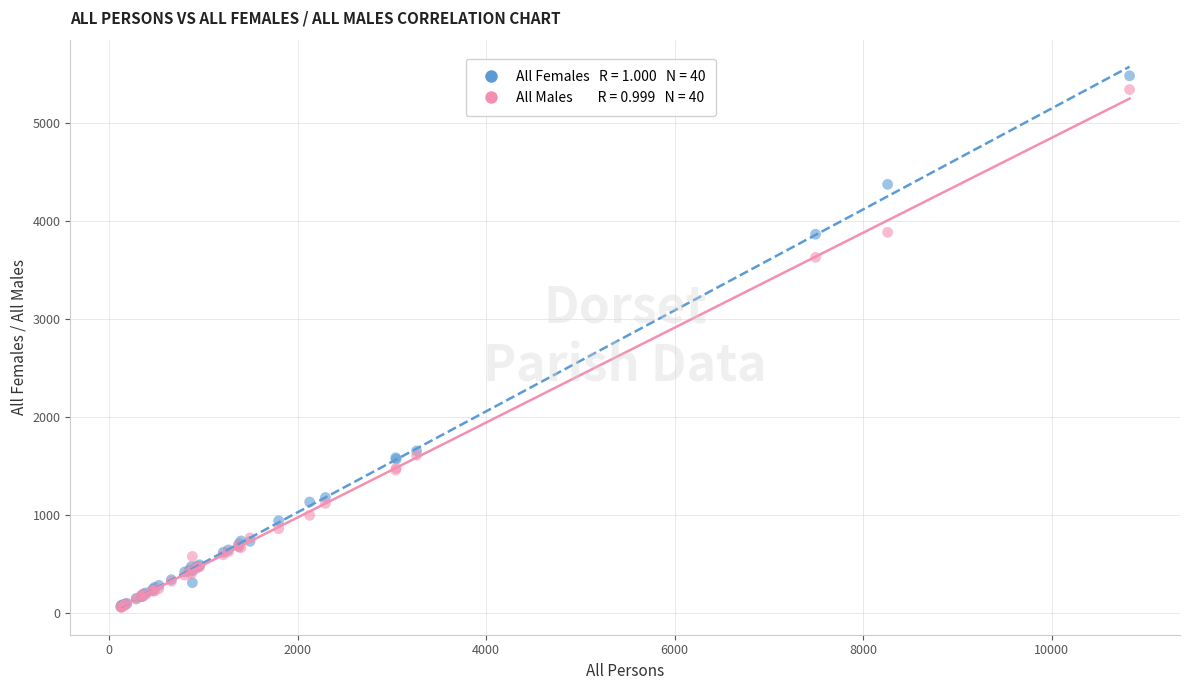

Across all series, what Y value is closest to 2767?

3629